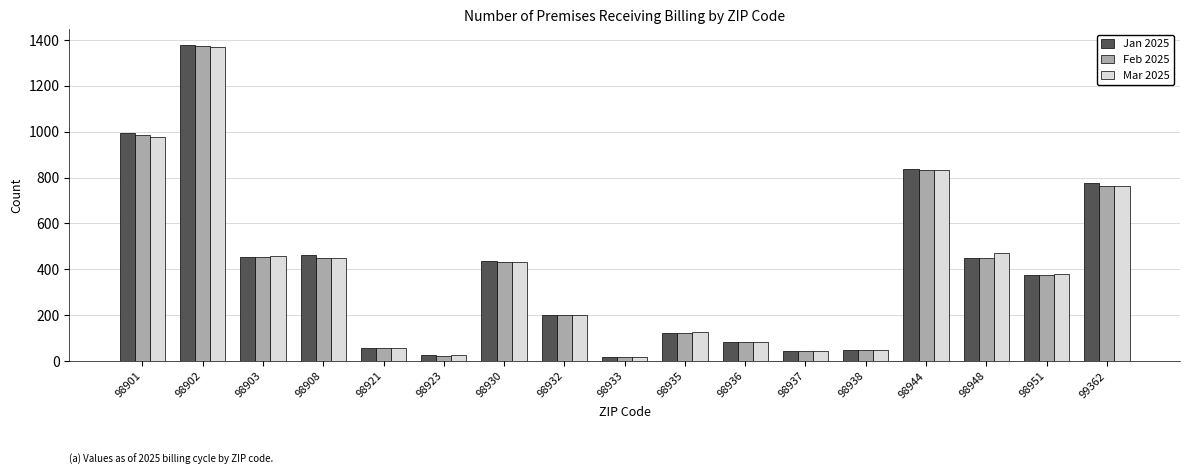

Where is Feb 2025 nearest to the value 696?

99362